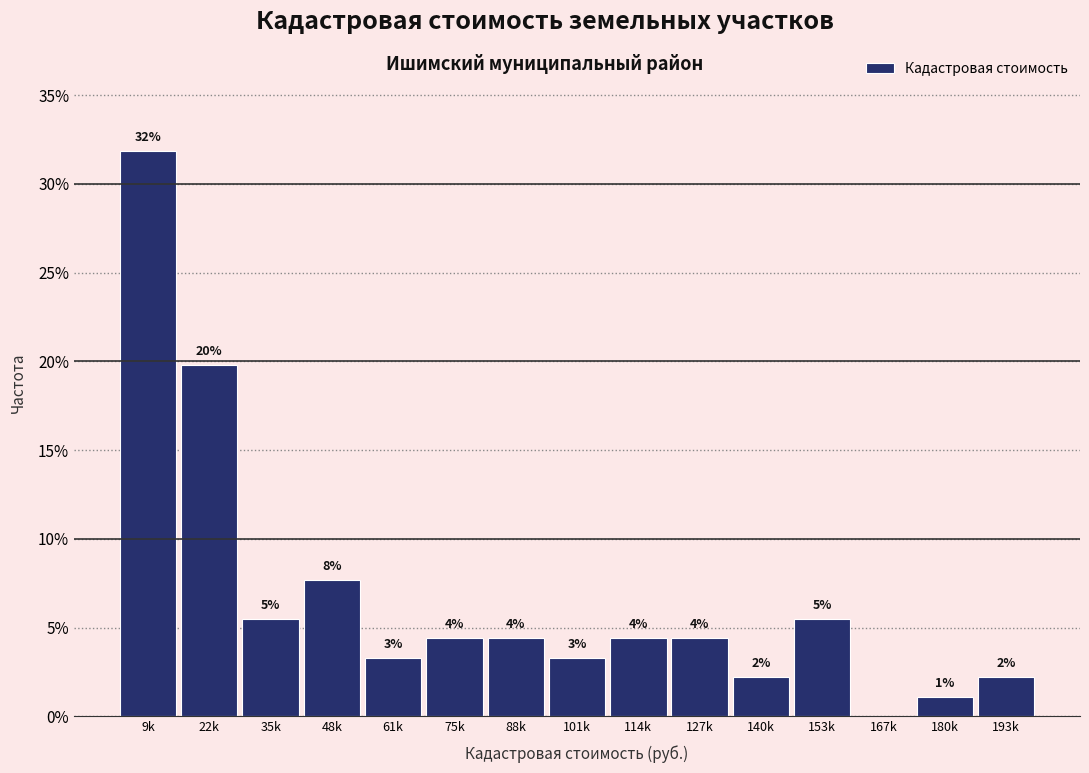

Are the bars horizontal?

No